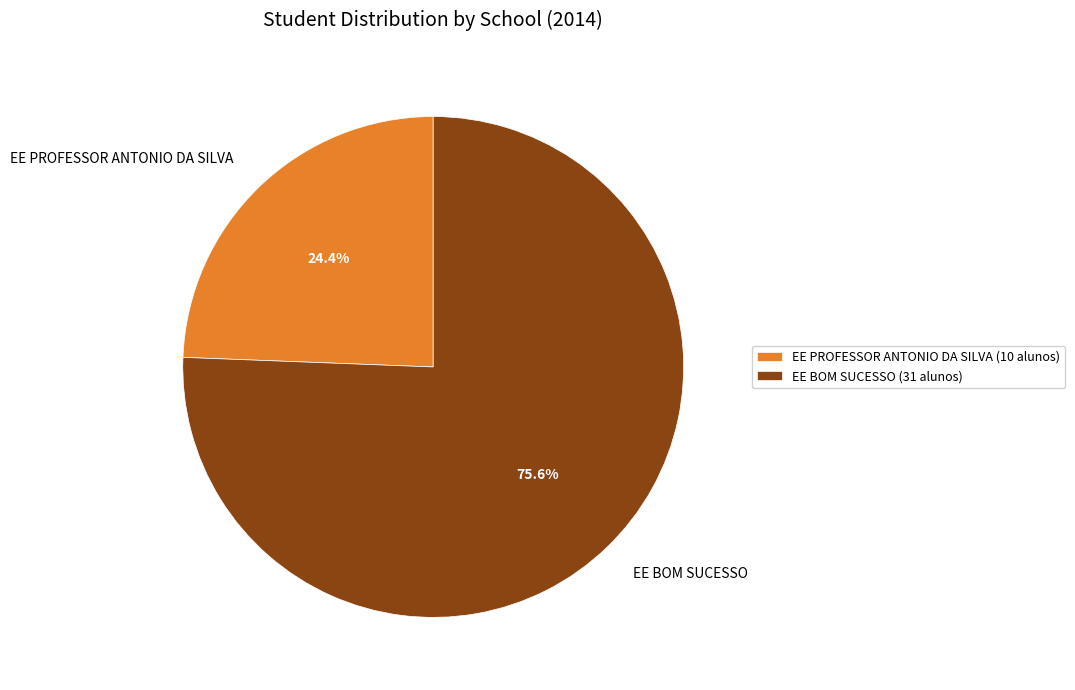

Does any single category account for the majority?

Yes